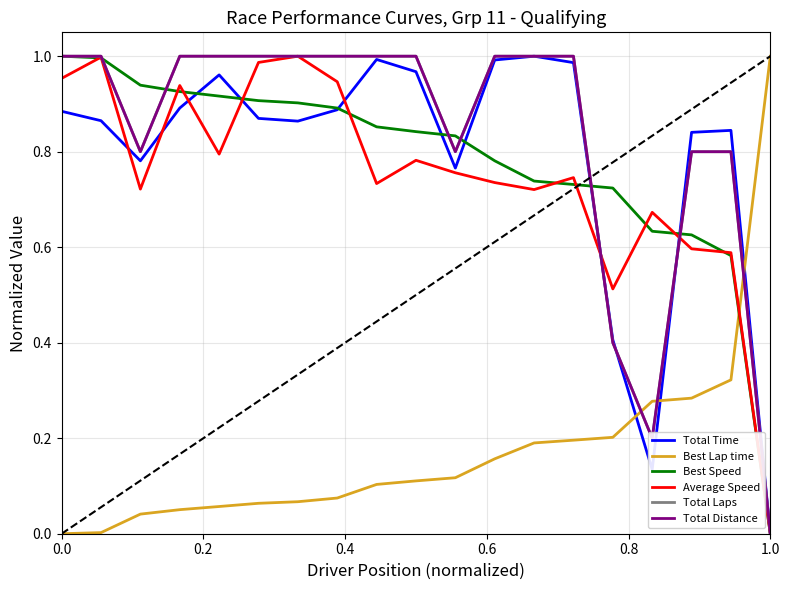

Reading left to right, list all the values displayed in this chart.

Total Time: 0.9	0.9	0.8	0.9	1.0	0.9	0.9	0.9	1.0	1.0	0.8	1.0	1.0	1.0	0.4	0.1	0.8	0.8	0.0
Best Lap time: 0.0	0.0	0.0	0.1	0.1	0.1	0.1	0.1	0.1	0.1	0.1	0.2	0.2	0.2	0.2	0.3	0.3	0.3	1.0
Best Speed: 1.0	1.0	0.9	0.9	0.9	0.9	0.9	0.9	0.9	0.8	0.8	0.8	0.7	0.7	0.7	0.6	0.6	0.6	0.0
Average Speed: 1.0	1.0	0.7	0.9	0.8	1.0	1.0	0.9	0.7	0.8	0.8	0.7	0.7	0.7	0.5	0.7	0.6	0.6	0.0
Total Laps: 1.0	1.0	0.8	1.0	1.0	1.0	1.0	1.0	1.0	1.0	0.8	1.0	1.0	1.0	0.4	0.2	0.8	0.8	0.0
Total Distance: 1.0	1.0	0.8	1.0	1.0	1.0	1.0	1.0	1.0	1.0	0.8	1.0	1.0	1.0	0.4	0.2	0.8	0.8	0.0